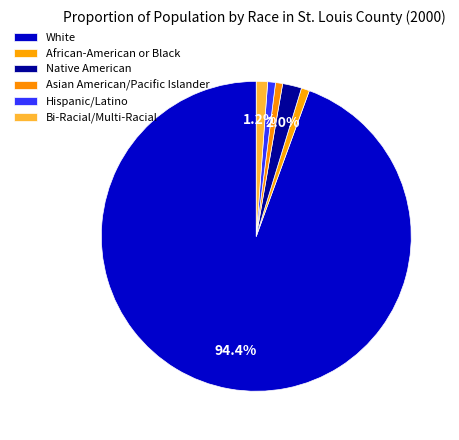

To the nearest percent, what portion does Hispanic/Latino represent?

1%